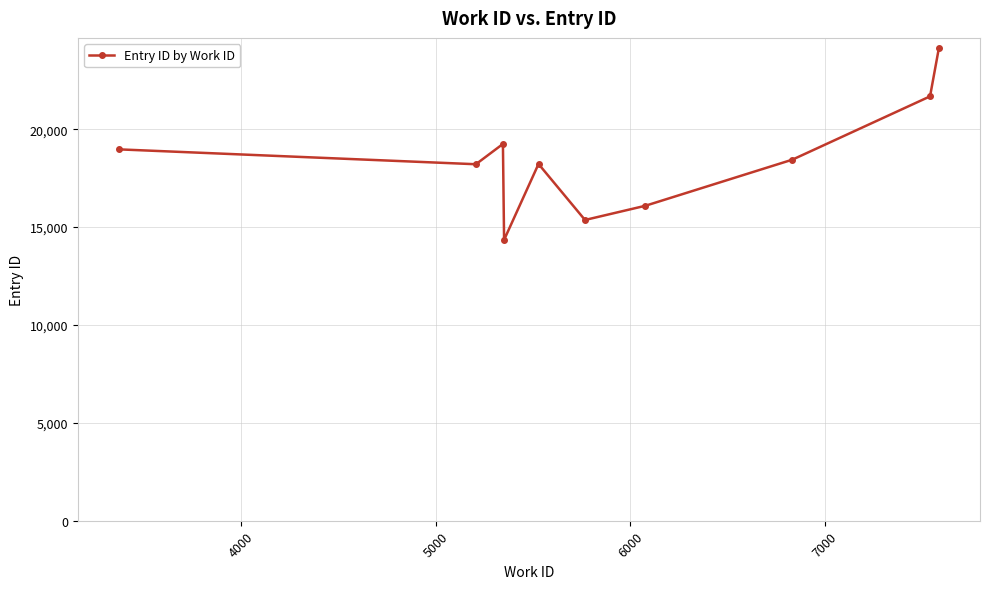

What is the minimum value shown in the chart?

14344